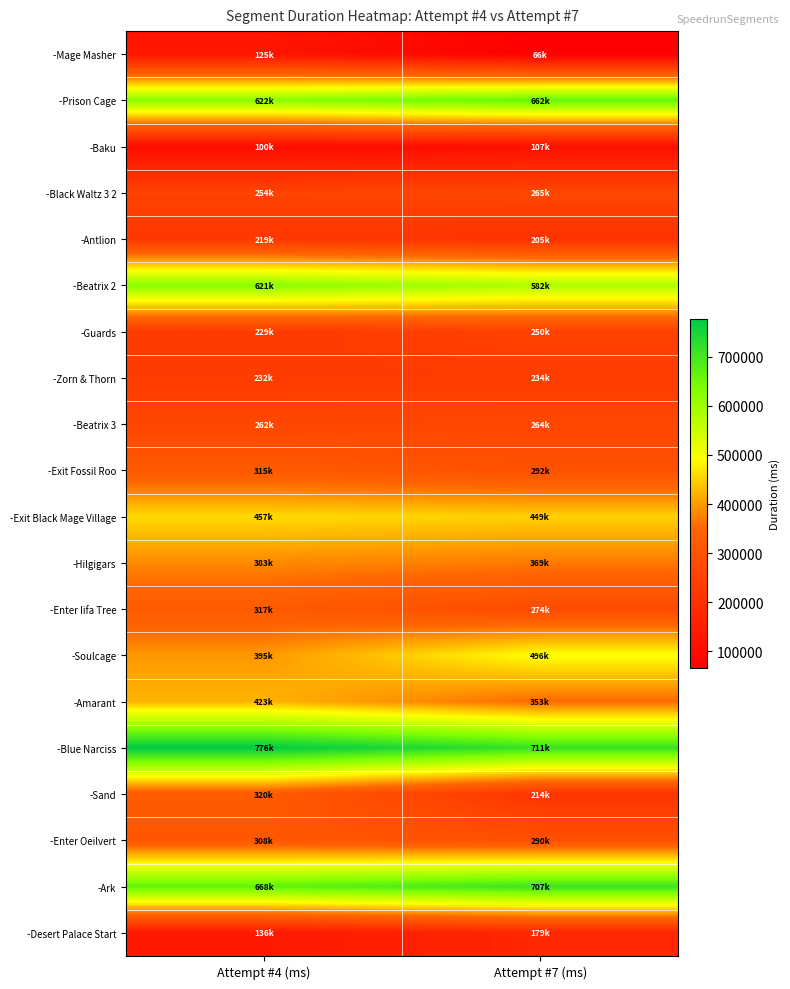

How many categories are shown in the chart?

2